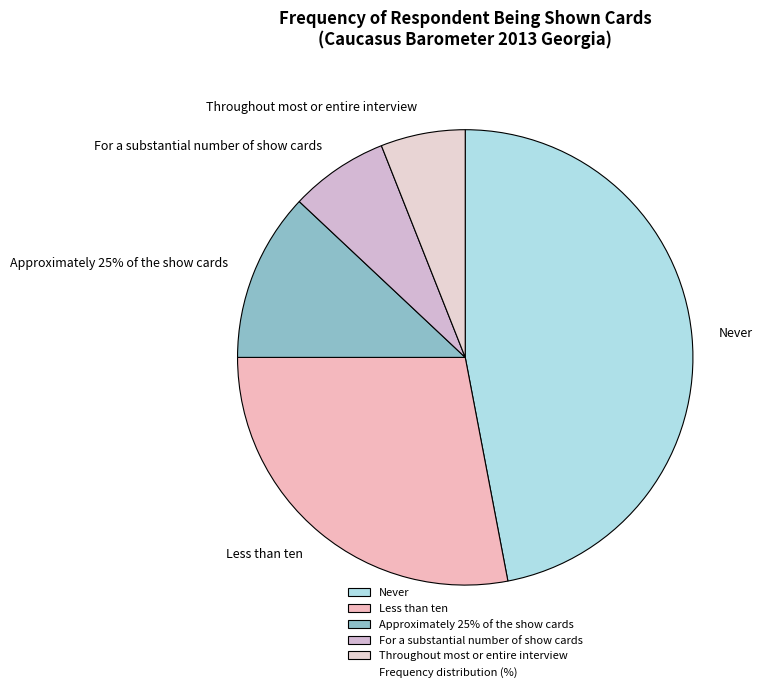

What is the smallest slice in the pie chart?

Throughout most or entire interview